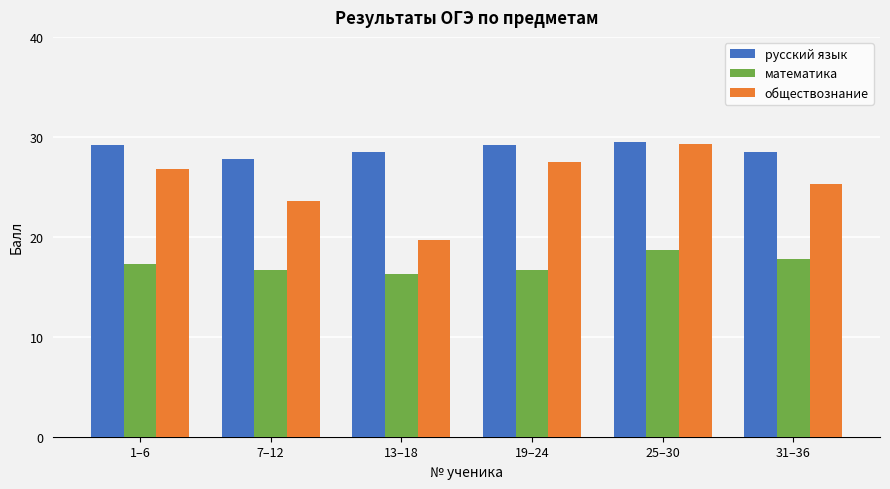

What is the spread (max minus min) of values at 1–6?

11.9